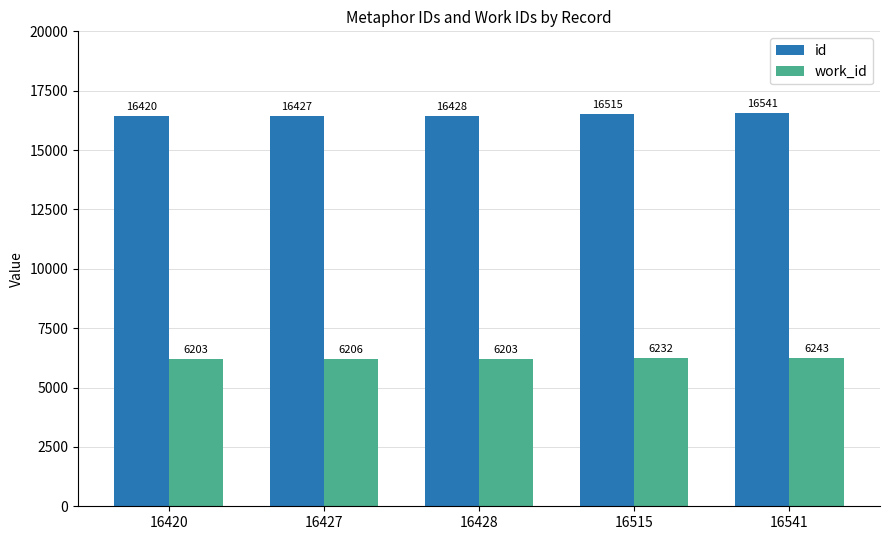

Is it true that id equals 16427 at 16427?

True